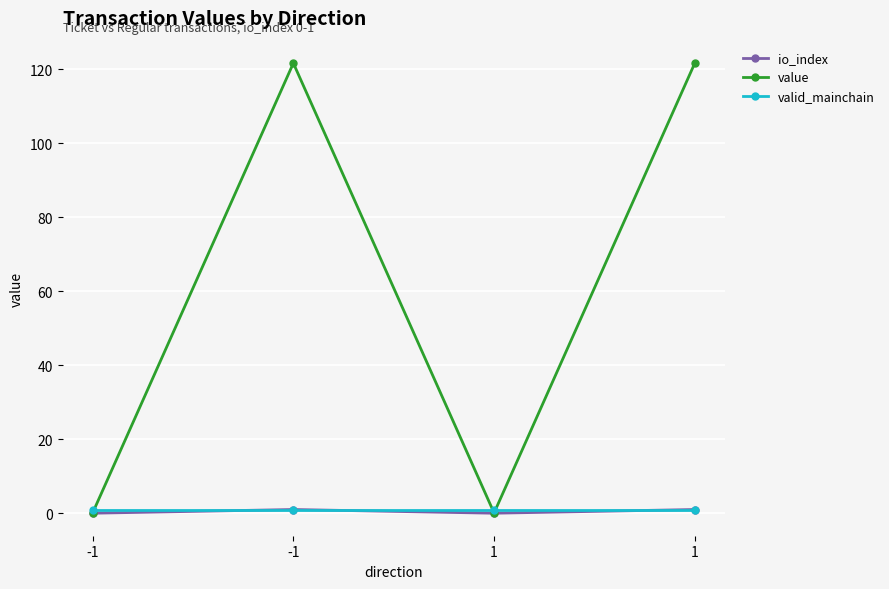

How many lines are shown in the chart?

3